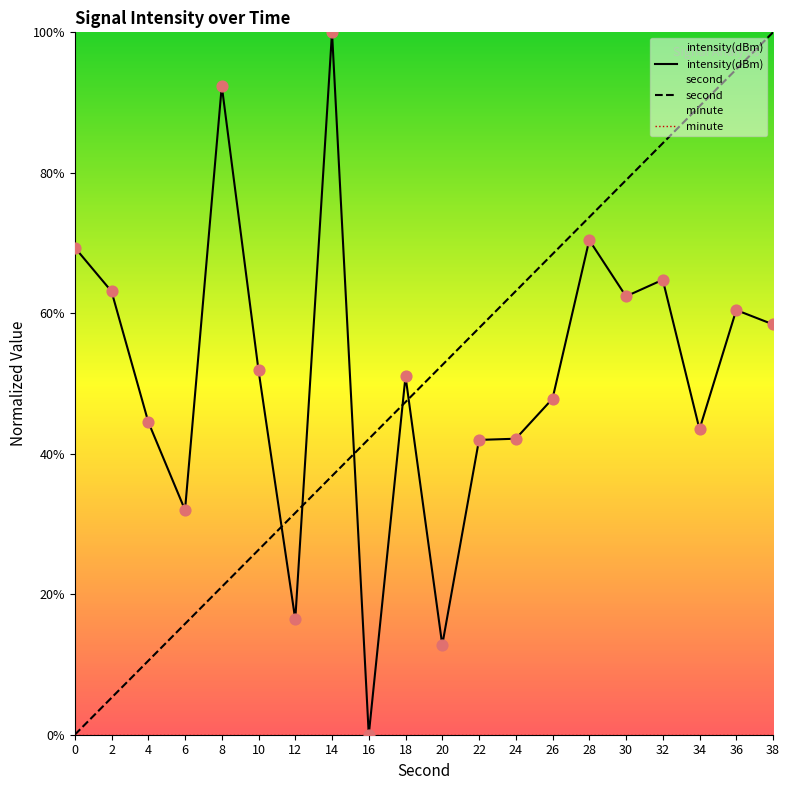

Which series has the largest total across all categories?

intensity(dBm)